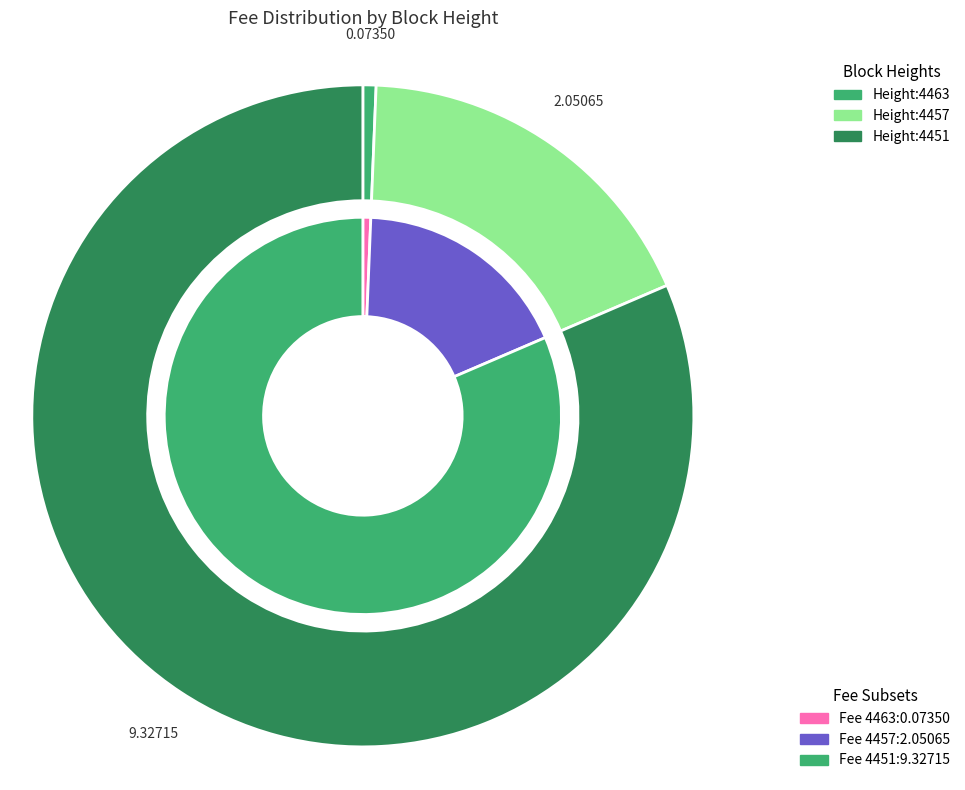

To the nearest percent, what percentage of the pie is 4457?

18%